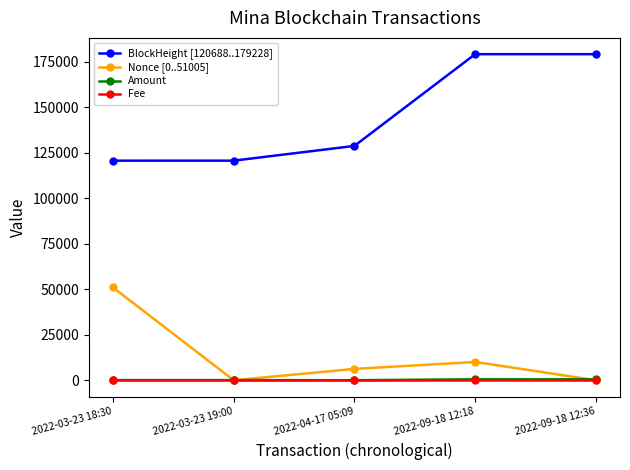

Does the chart have visible grid lines?

No